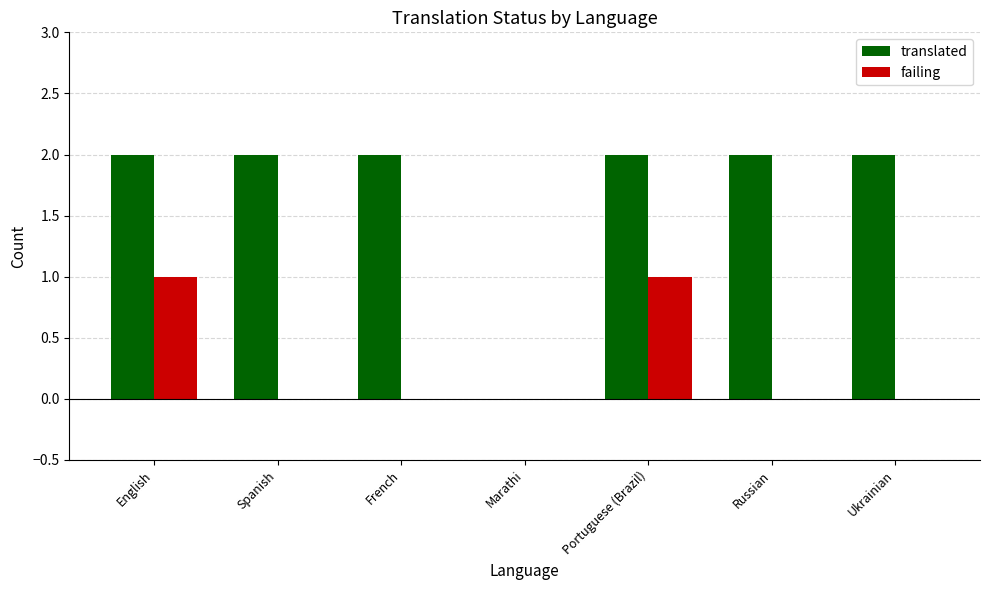

What is the total value across all series at English?

3